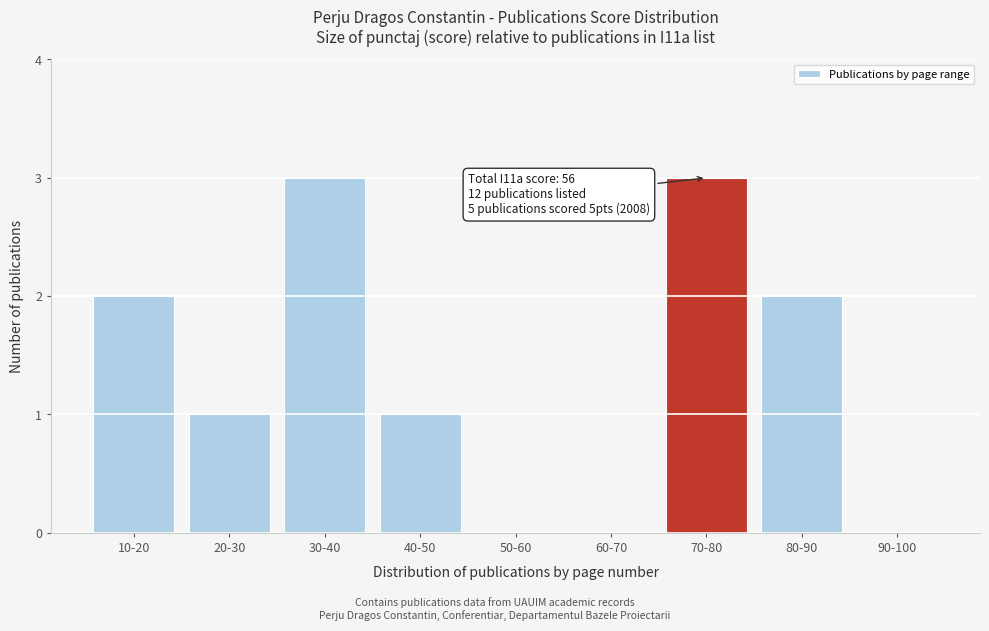

Reading left to right, what are all the values shown in this chart?

10-20=2	20-30=1	30-40=3	40-50=1	50-60=0	60-70=0	70-80=3	80-90=2	90-100=0